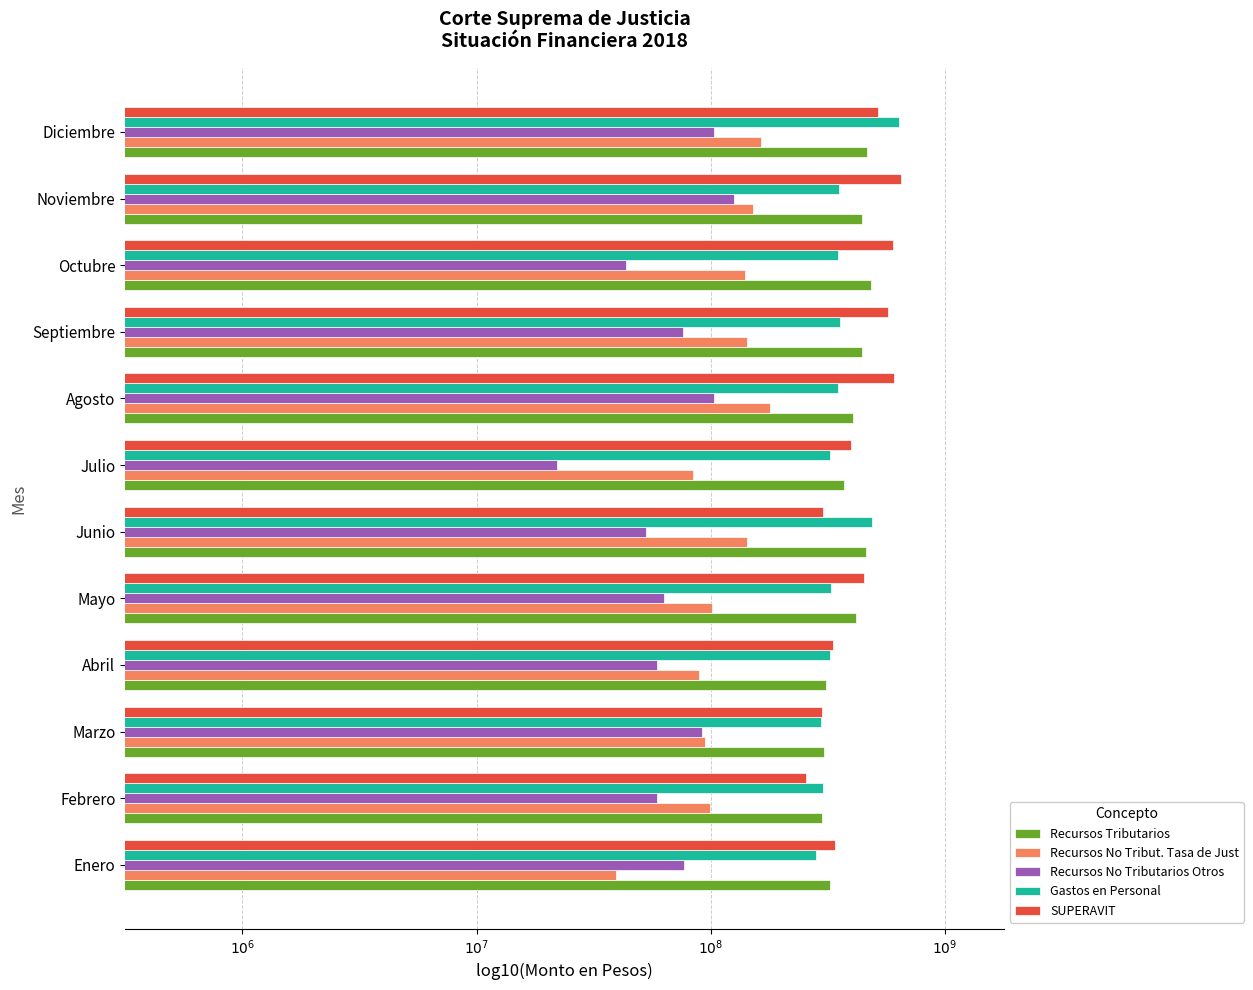

Reading right to left, transcribe all the data shown in this chart.

Recursos Tributarios: 8.7	8.6	8.7	8.6	8.6	8.6	8.7	8.6	8.5	8.5	8.5	8.5
Recursos No Tribut. Tasa de Just: 8.2	8.2	8.1	8.2	8.3	7.9	8.2	8.0	7.9	8.0	8.0	7.6
Recursos No Tributarios Otros: 8.0	8.1	7.6	7.9	8.0	7.3	7.7	7.8	7.8	8.0	7.8	7.9
Gastos en Personal: 8.8	8.5	8.5	8.6	8.5	8.5	8.7	8.5	8.5	8.5	8.5	8.5
SUPERAVIT: 8.7	8.8	8.8	8.8	8.8	8.6	8.5	8.7	8.5	8.5	8.4	8.5